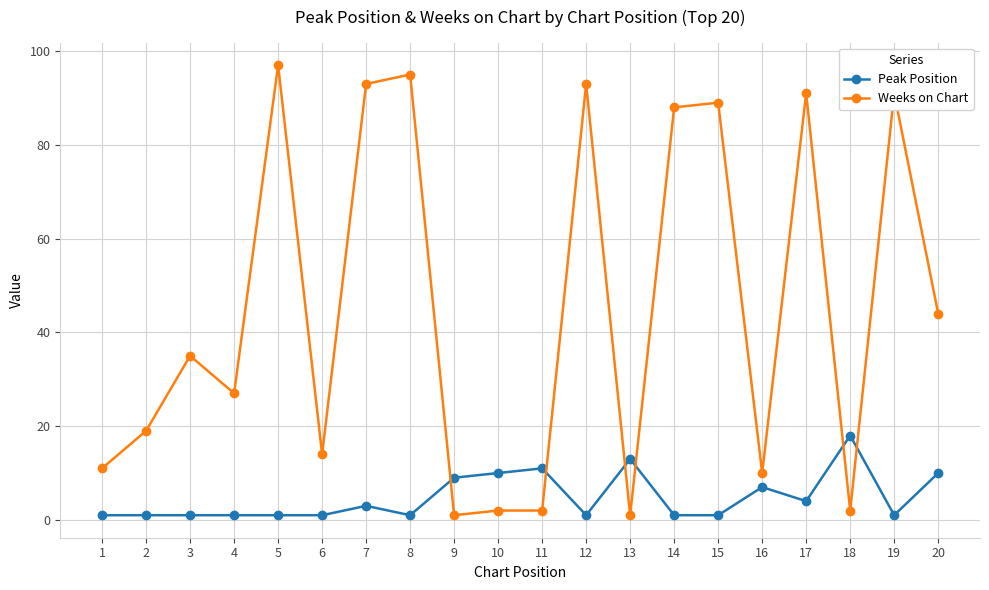

What are all the series names shown in the legend?

Peak Position, Weeks on Chart